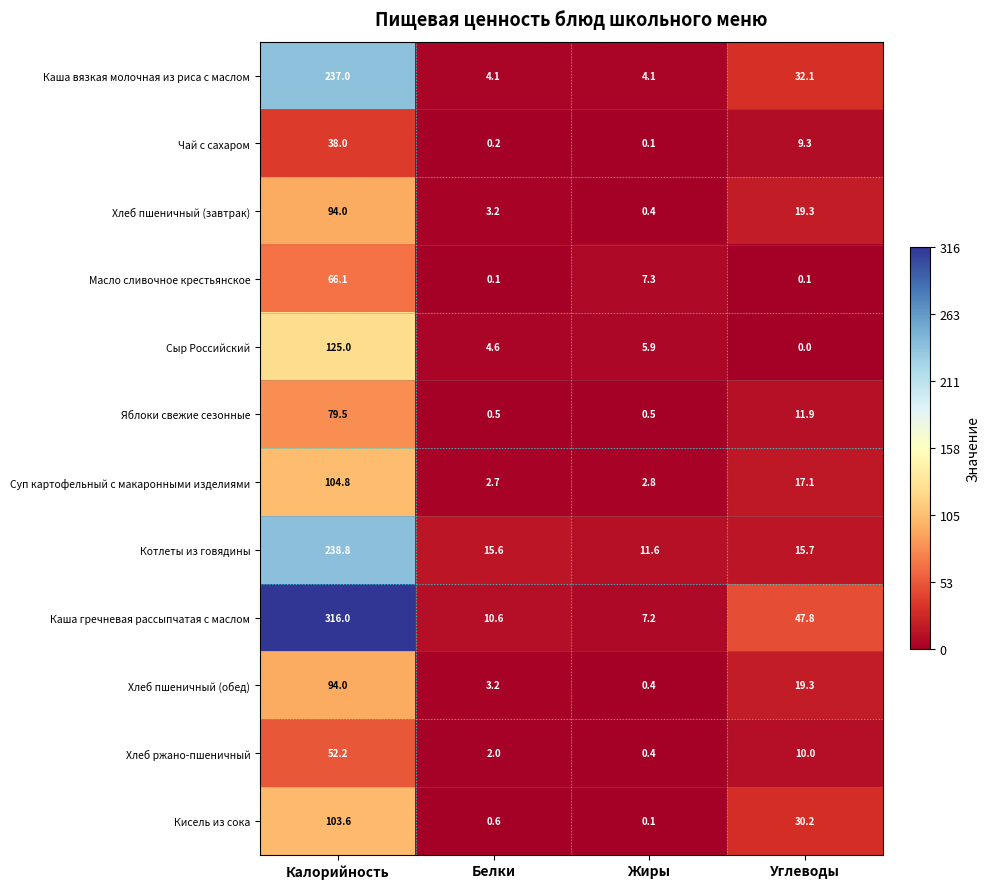

Rank the categories by Каша гречневая рассыпчатая с маслом value from lowest to highest.

Жиры, Белки, Углеводы, Калорийность